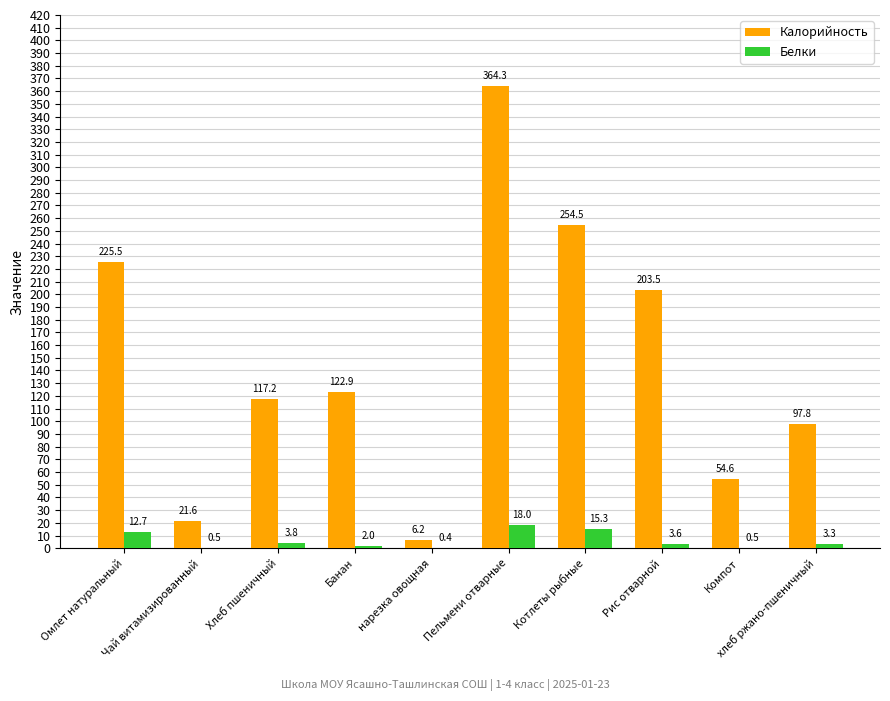

Between Компот and хлеб ржано-пшеничный, which series saw the biggest shift?

Калорийность